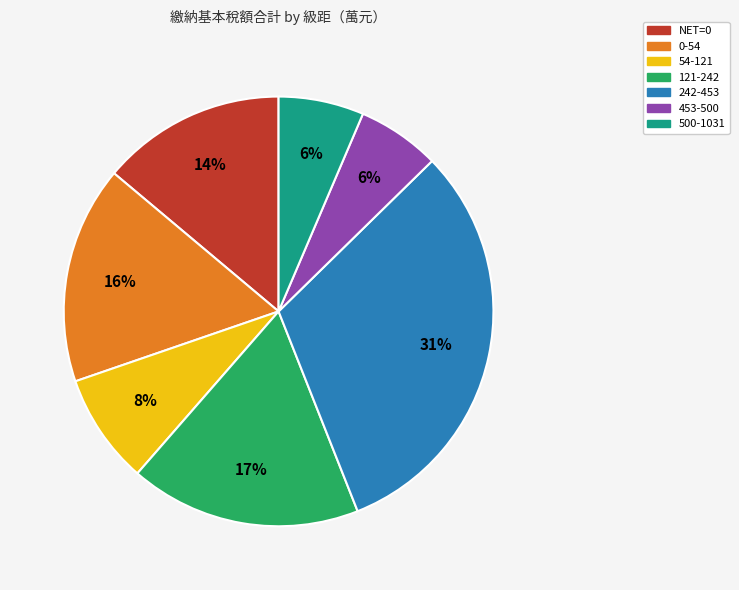

Is 242-453 the majority of the pie?

No